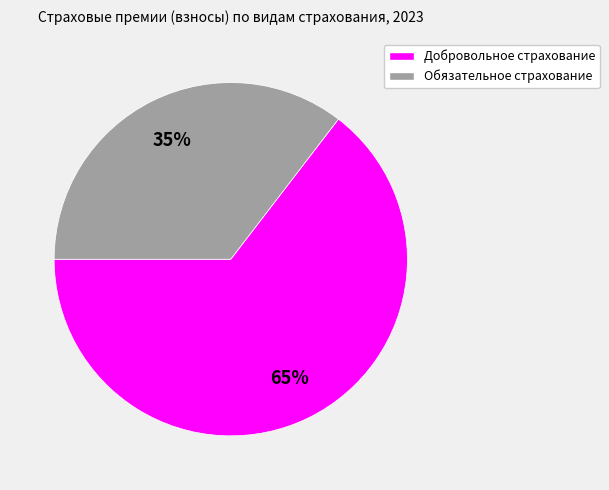

Which category has the biggest portion of the pie?

Добровольное страхование